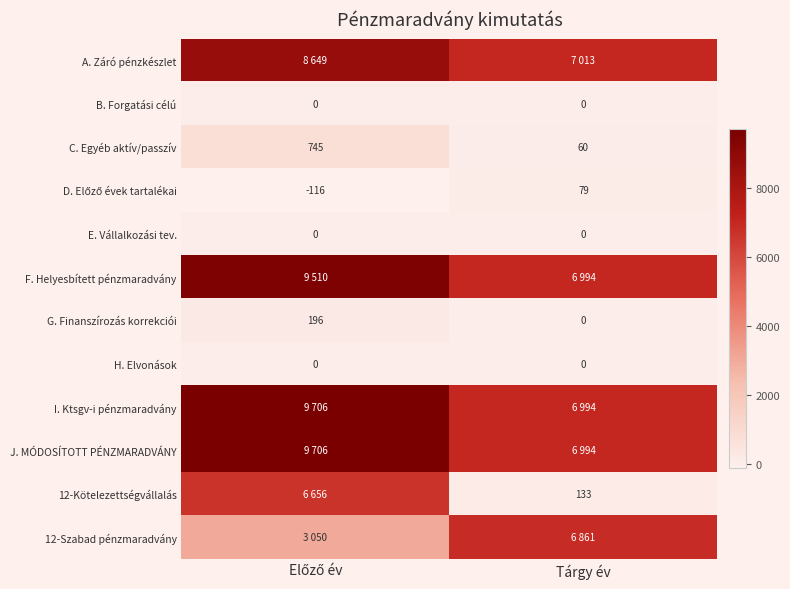

Is the value of J. MÓDOSÍTOTT PÉNZMARADVÁNY at Tárgy év greater than the value of A. Záró pénzkészlet at Előző év?

No